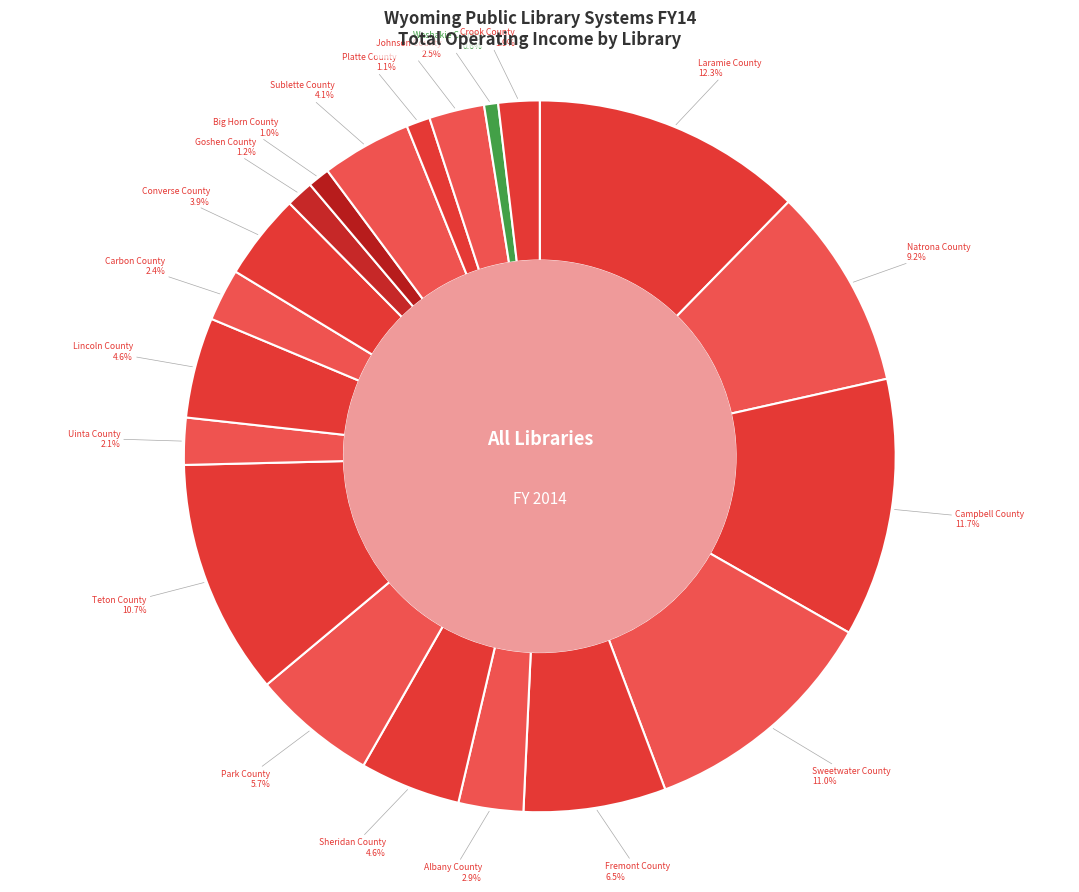

To the nearest percent, what is the average slice percentage?

5%